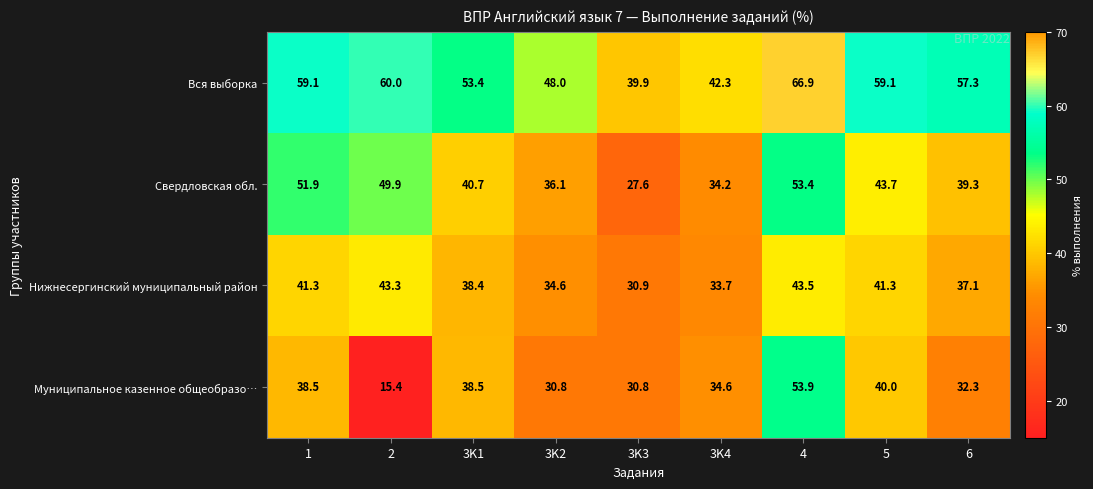

Which series changed the most between 2 and 6?

Муниципальное казенное общеобразо…